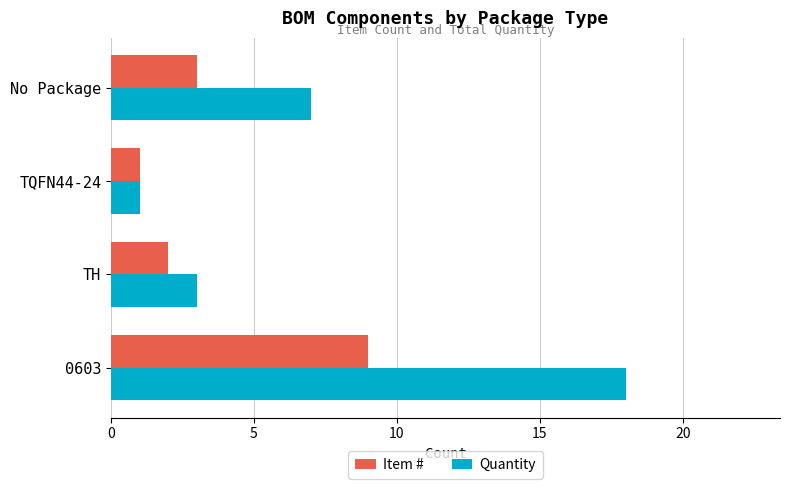

Where is Quantity nearest to the value 9?

No Package